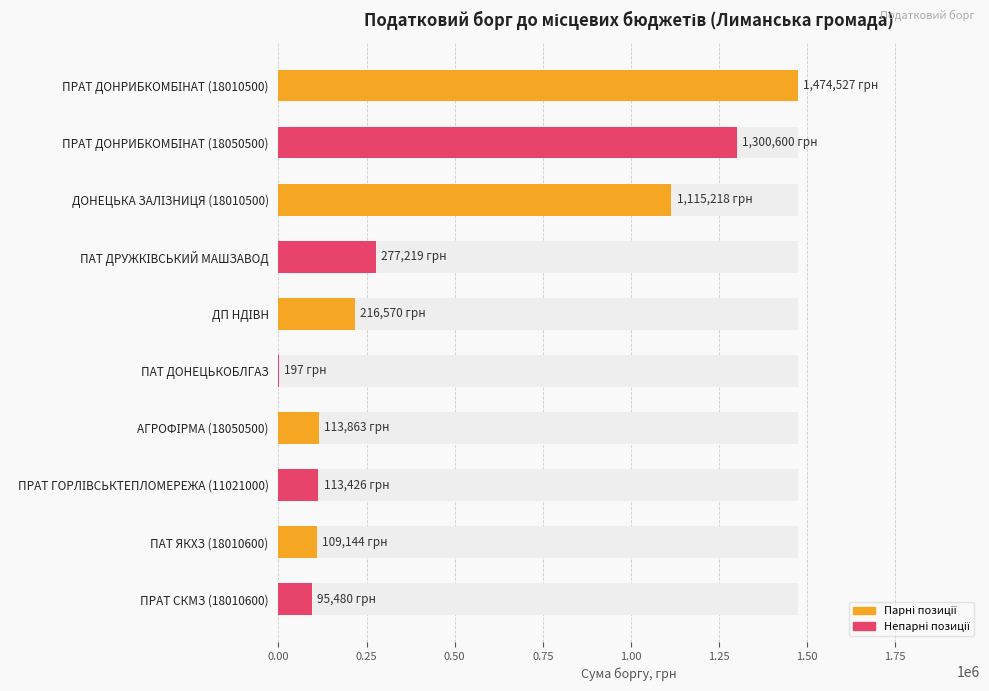

What is the difference between the maximum and second lowest values?

1379046.6